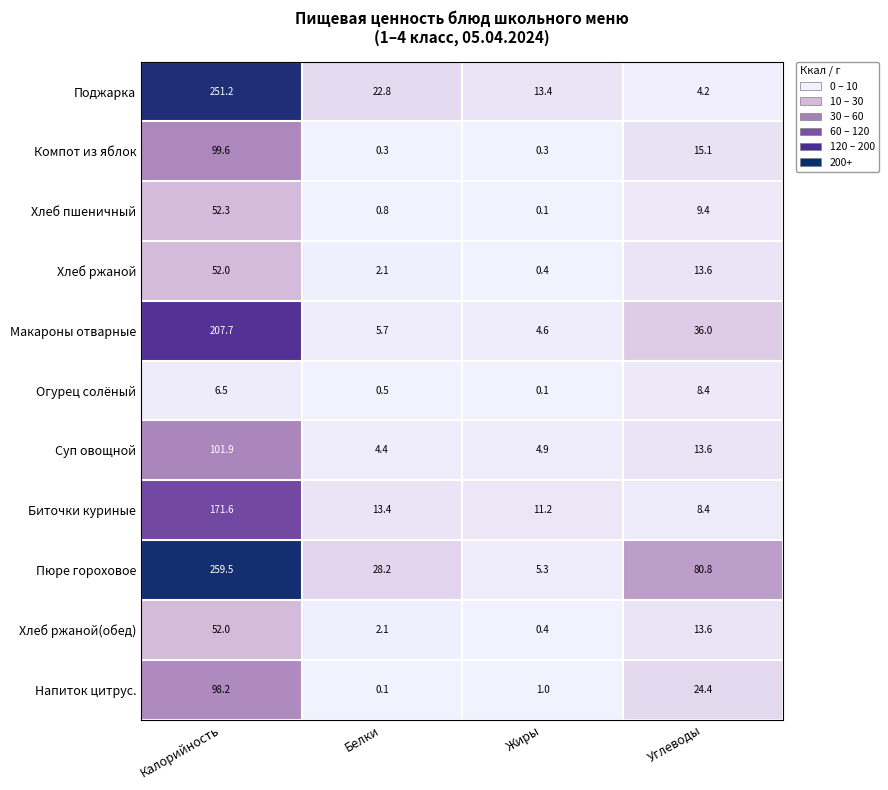

How many categories are shown in the chart?

4